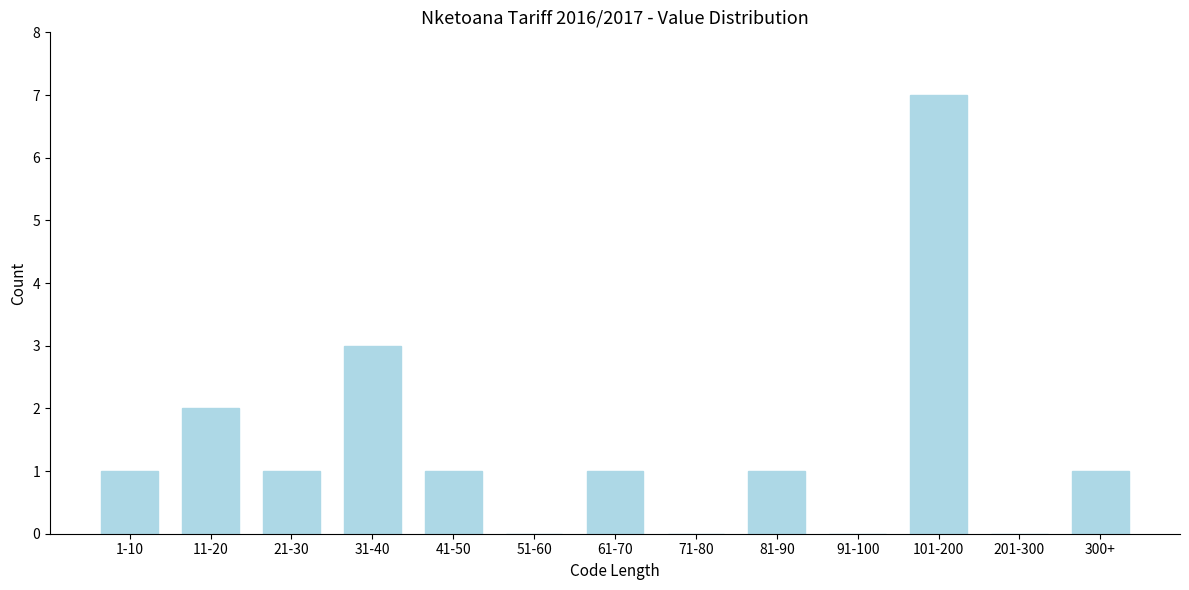

Reading right to left, what are all the values shown in this chart?

300+=1	201-300=0	101-200=7	91-100=0	81-90=1	71-80=0	61-70=1	51-60=0	41-50=1	31-40=3	21-30=1	11-20=2	1-10=1